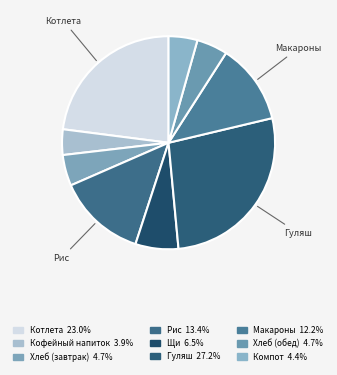

Rank the categories by value from highest to lowest.

Гуляш из свинины, Котлета из свинины, Рис отварной, Макароны отварные, Щи из свежей капусты, Хлеб селянский (завтрак), Хлеб селянский (обед), Компот из черной смородины, Кофейный напиток